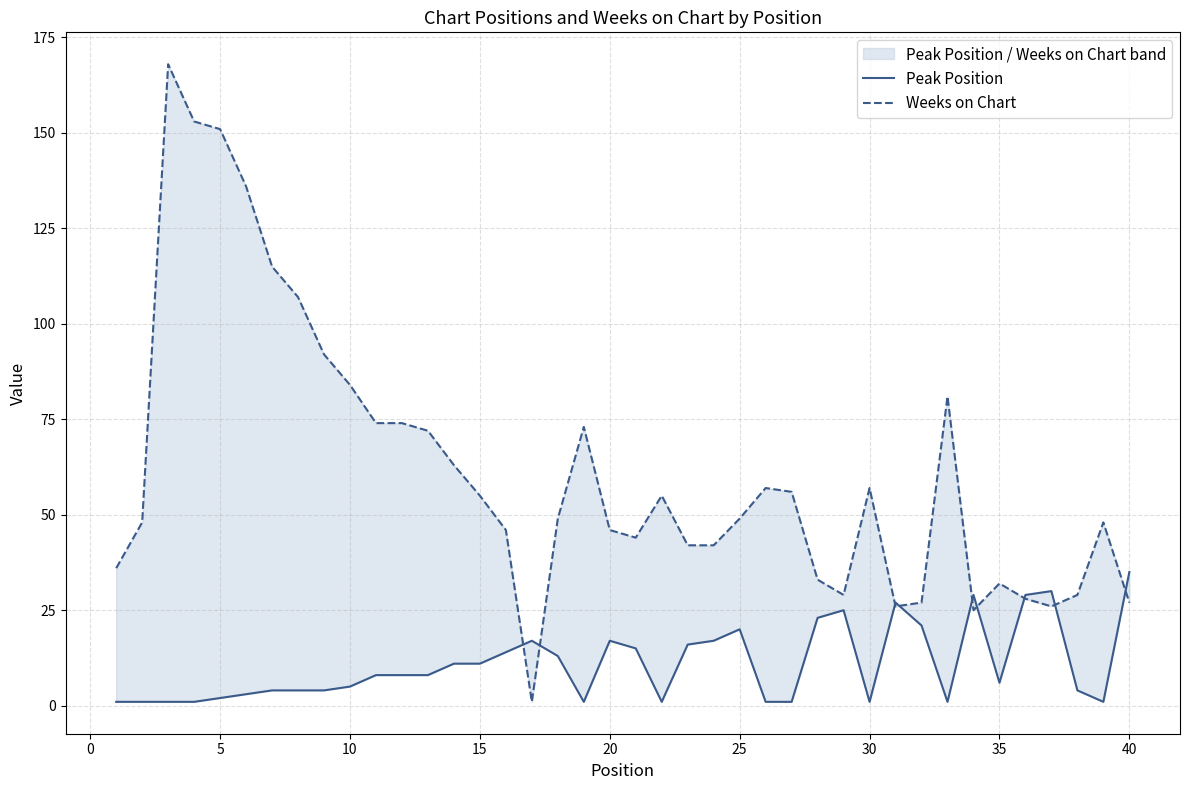

The value of Weeks on Chart at 30 is 21. True or false?

False